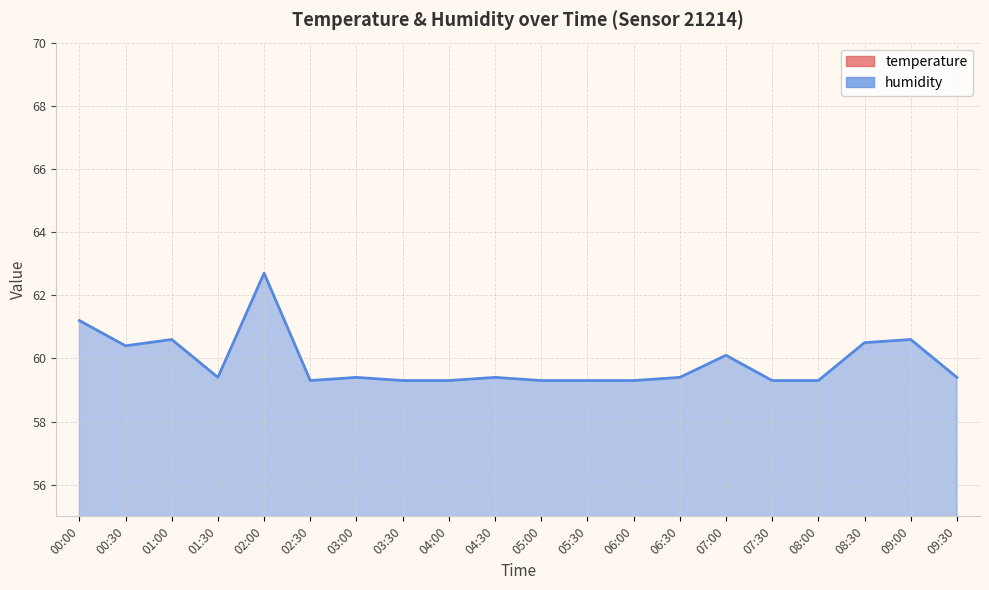

At which category does humidity reach its first local valley?

00:30